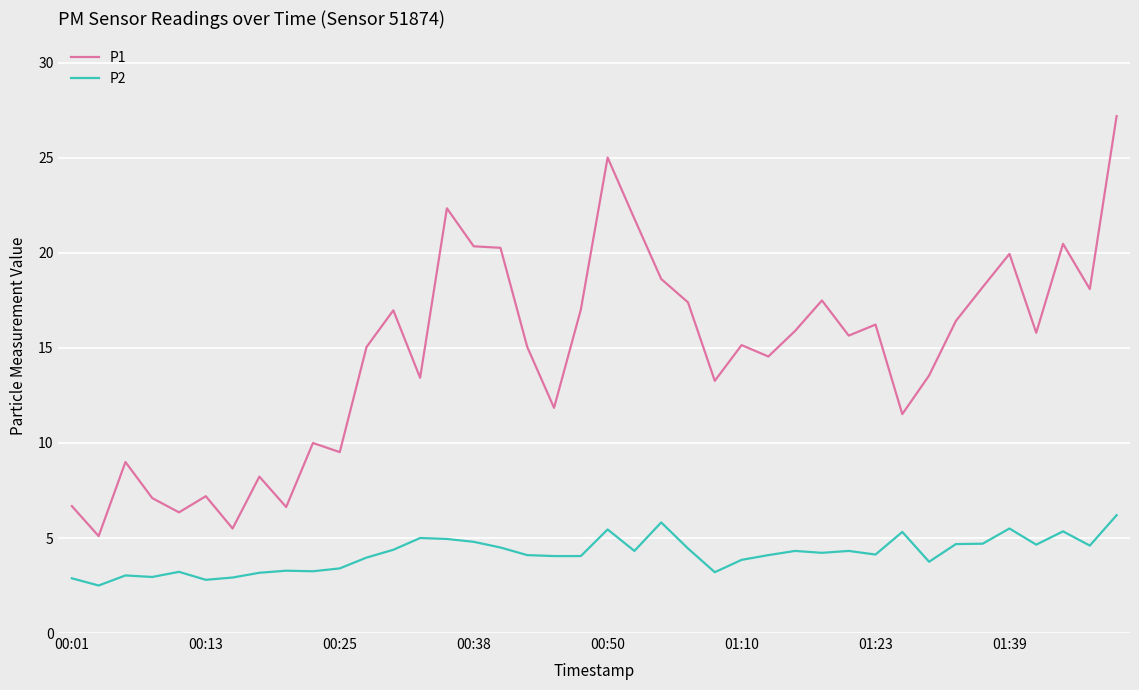

What is the difference between the maximum and minimum values in the P1 series?

22.1